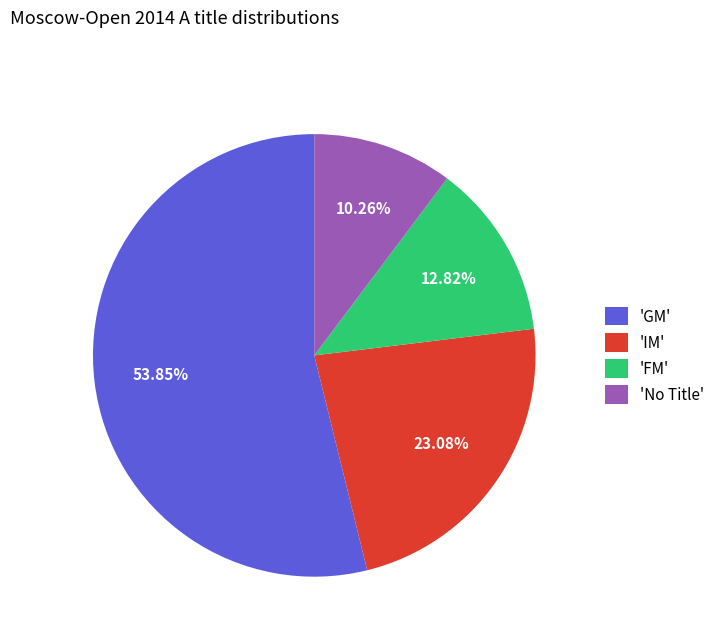

Do 'FM' and 'IM' together represent more than half of the pie?

No